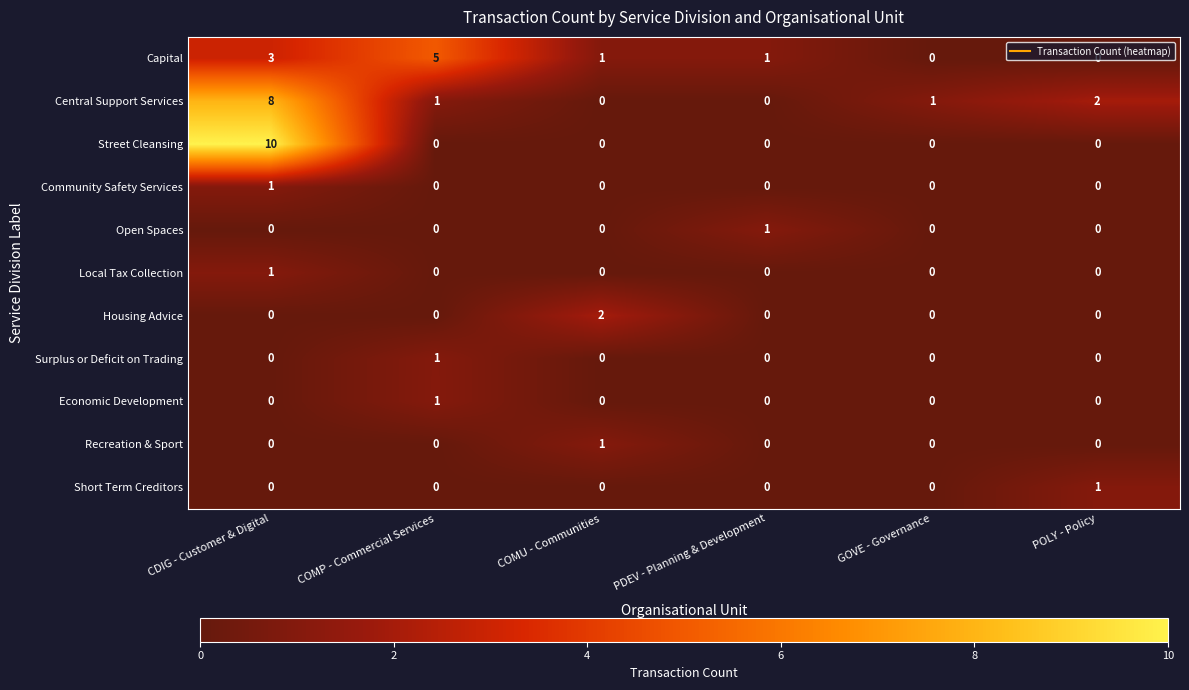

What is the total value across all series at CDIG - Customer & Digital?

23